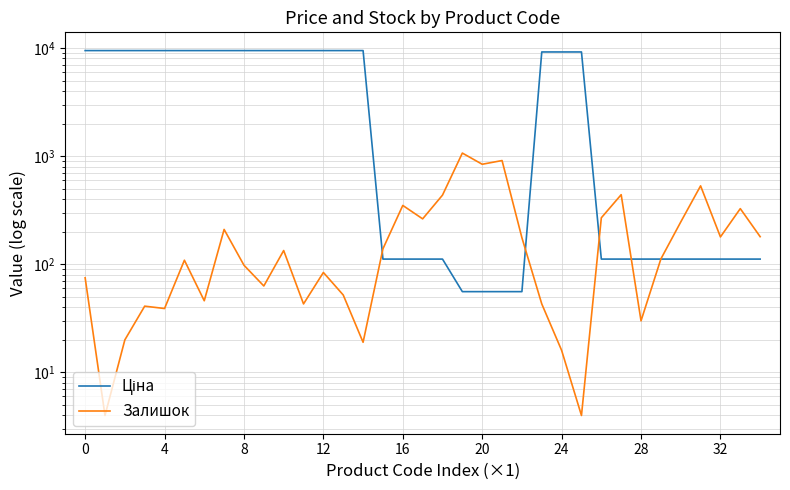

True or false: Залишок has a value of 43.0 at 23.

True